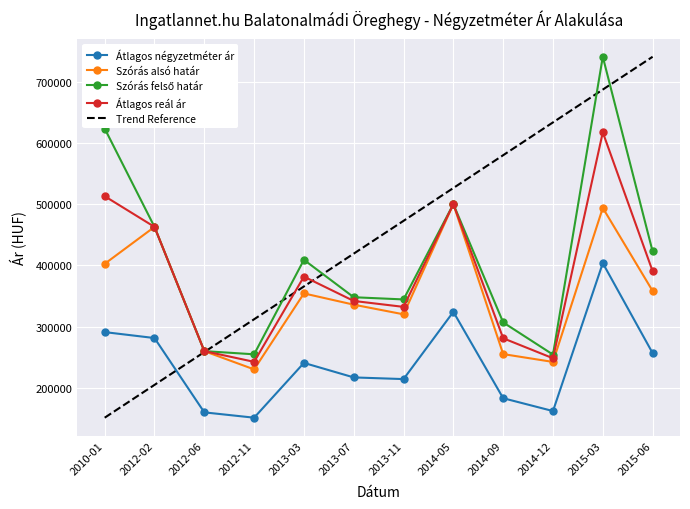

Which category has the highest value in the Szórás alsó határ series?

2014-05